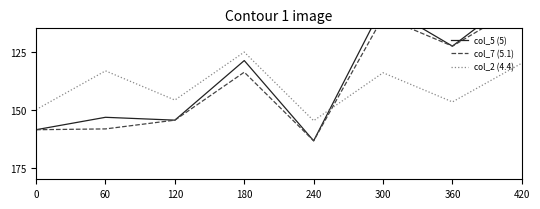

How many data points does each series have?

8